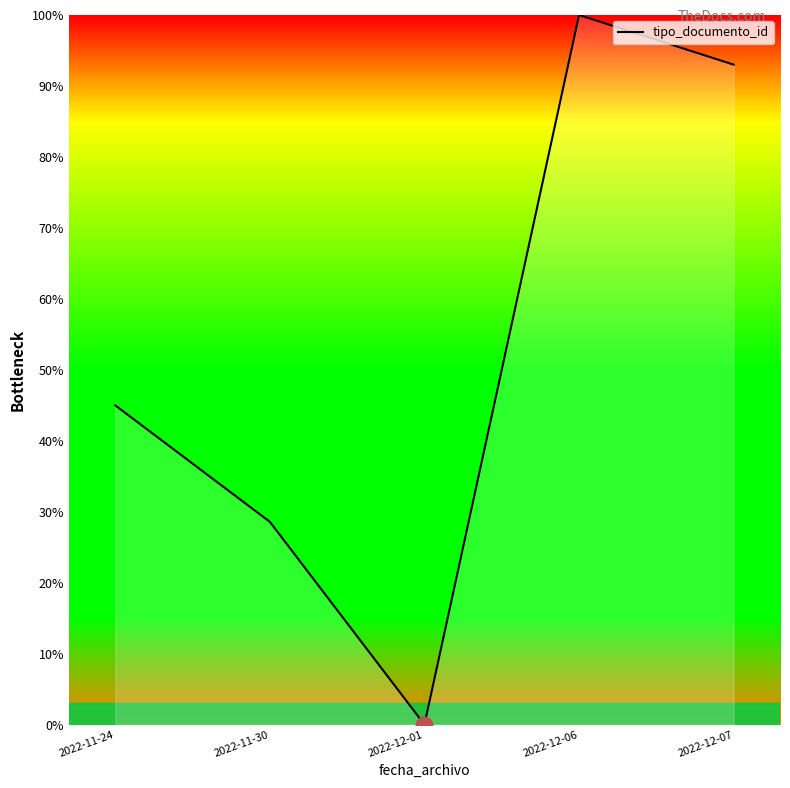

How many values exceed 44?

3